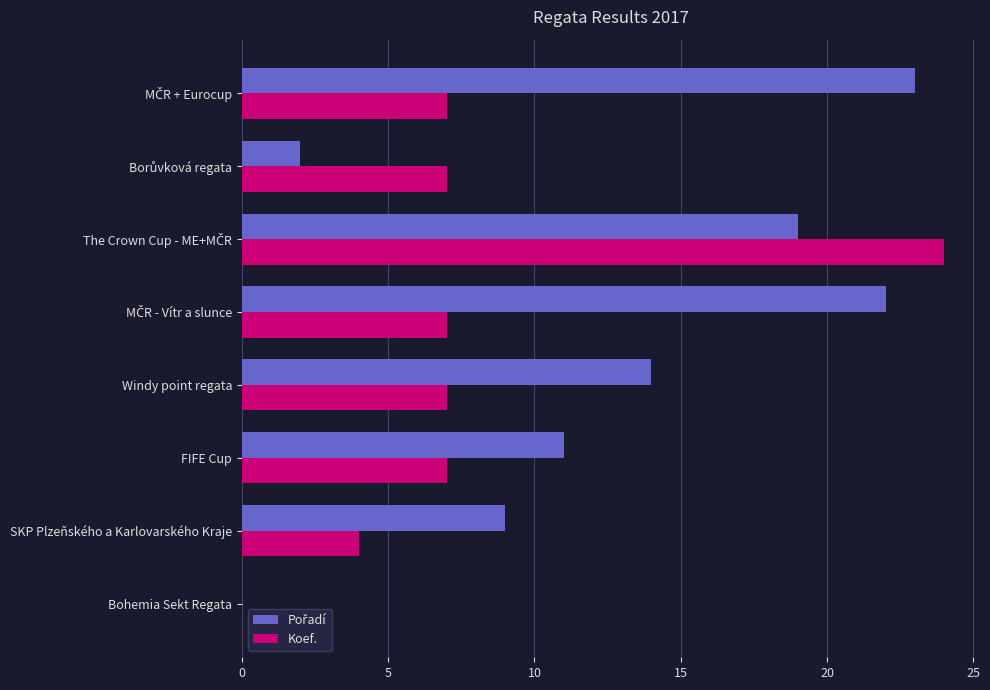

The value of Koef. at Windy point regata is 7. True or false?

True